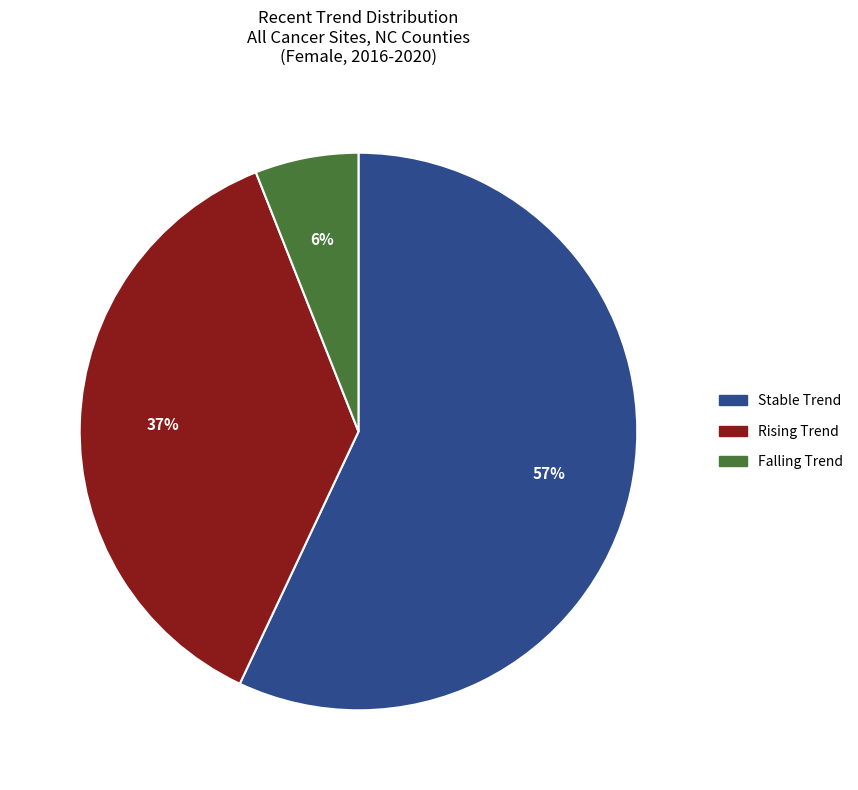

Does any single category account for the majority?

Yes